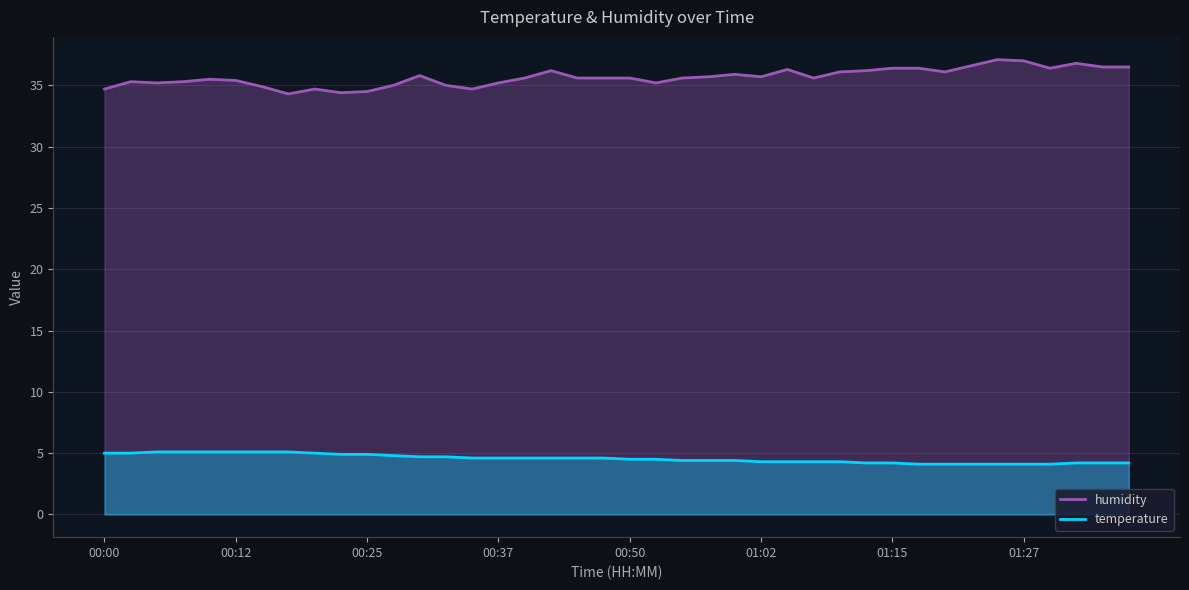

What is the sum of all humidity values?

1426.6